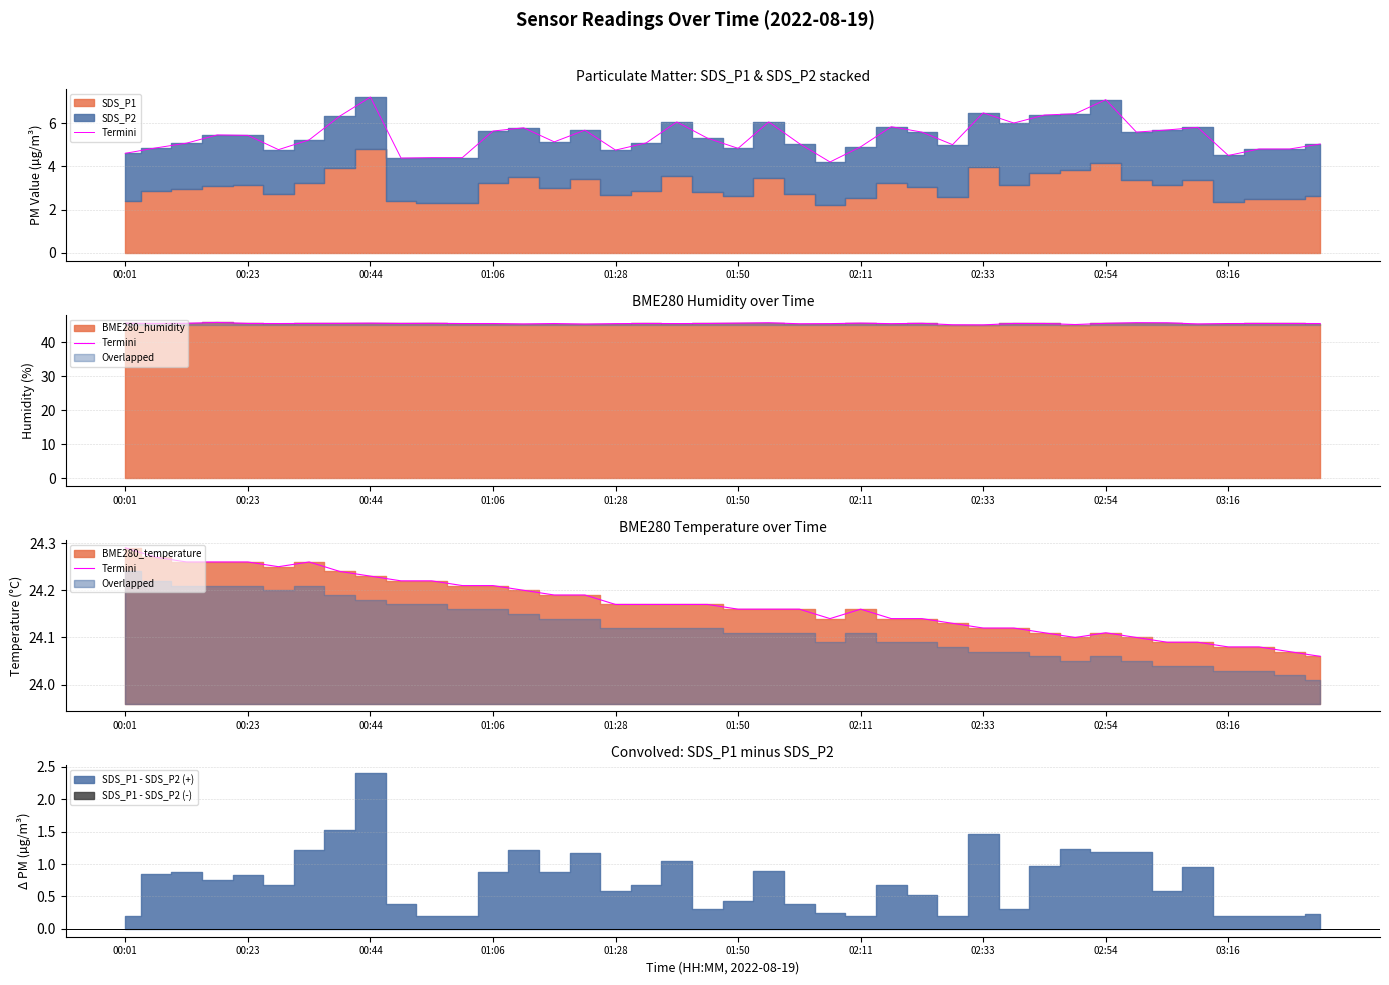

Reading left to right, what are all the values shown in this chart?

24.3	24.3	24.3	24.3	24.3	24.2	24.3	24.2	24.2	24.2	24.2	24.2	24.2	24.2	24.2	24.2	24.2	24.2	24.2	24.2	24.2	24.2	24.2	24.1	24.2	24.1	24.1	24.1	24.1	24.1	24.1	24.1	24.1	24.1	24.1	24.1	24.1	24.1	24.1	24.1